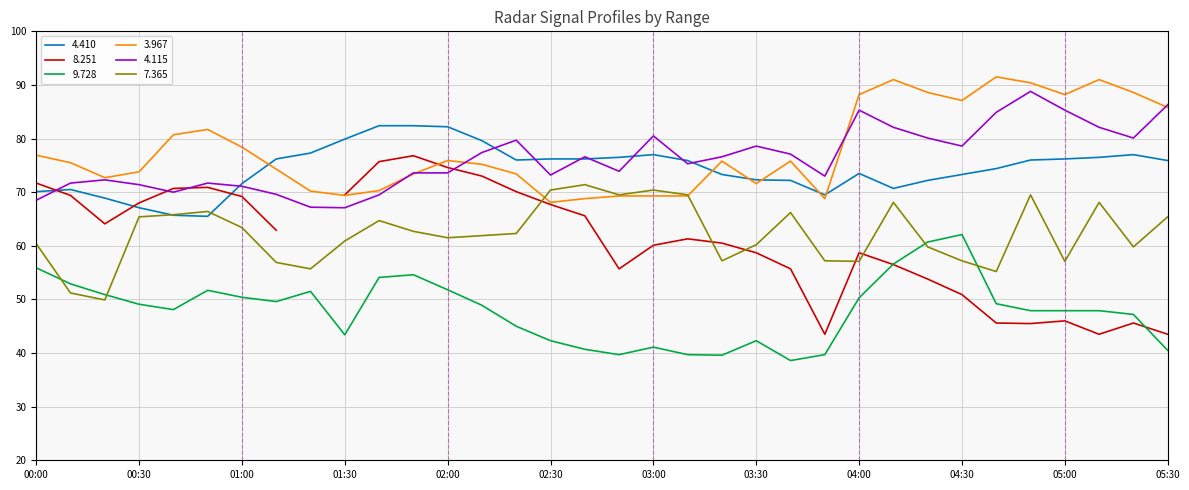

What is the sum of the 7.365 values at 03:30 and 01:40?

124.9